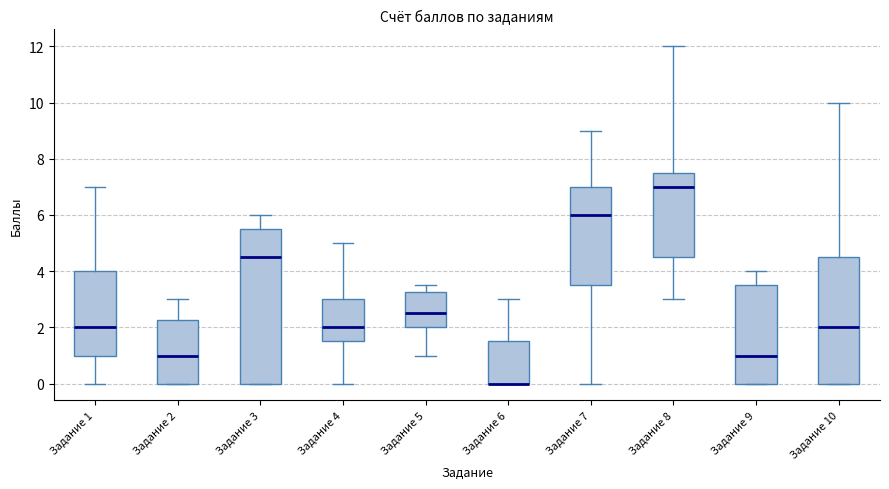

Reading left to right, read every box against the y-axis: the position of its median line, the range the box covers, and the ends of its whiskers. The values are not printed on the chart, so give them approximately, as read against the axis.

Задание 1: median 2.0, box 1.0 to 4.0, whiskers 0.0 to 7.0
Задание 2: median 1.0, box 0.0 to 2.2, whiskers 0.0 to 3.0
Задание 3: median 4.6, box 0.0 to 5.6, whiskers 0.0 to 6.0
Задание 4: median 2.0, box 1.6 to 3.0, whiskers 0.0 to 5.0
Задание 5: median 2.6, box 2.0 to 3.2, whiskers 1.0 to 3.6
Задание 6: median 0.0 (drawn on the box's lower edge), box 0.0 to 1.6, whiskers 0.0 to 3.0
Задание 7: median 6.0, box 3.6 to 7.0, whiskers 0.0 to 9.0
Задание 8: median 7.0, box 4.6 to 7.6, whiskers 3.0 to 12.0
Задание 9: median 1.0, box 0.0 to 3.6, whiskers 0.0 to 4.0
Задание 10: median 2.0, box 0.0 to 4.6, whiskers 0.0 to 10.0